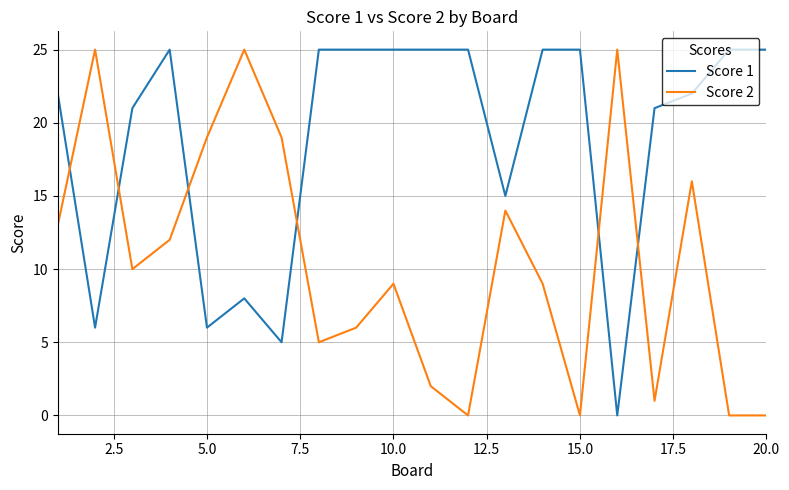

Rank the series by their average value, from lowest to highest.

Score 2, Score 1